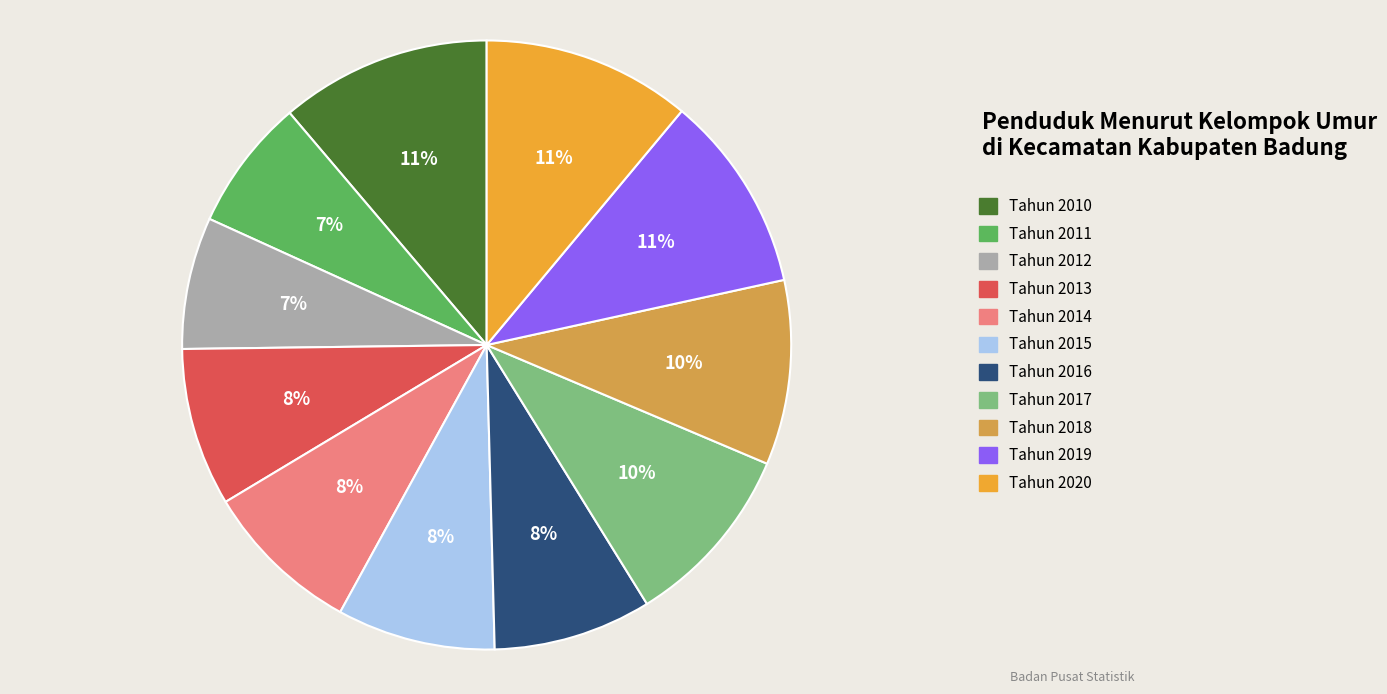

What percentage do Tahun 2012 and Tahun 2016 together represent?

15.4%